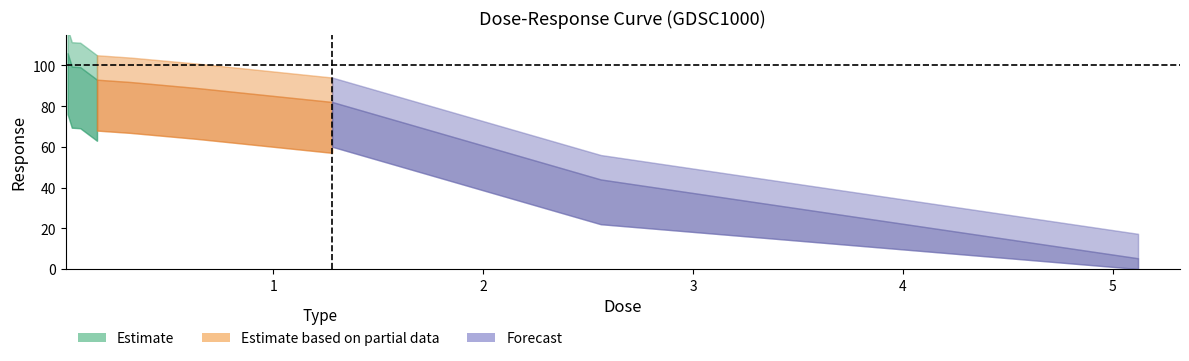

What is the difference between the maximum and minimum values?

100.7